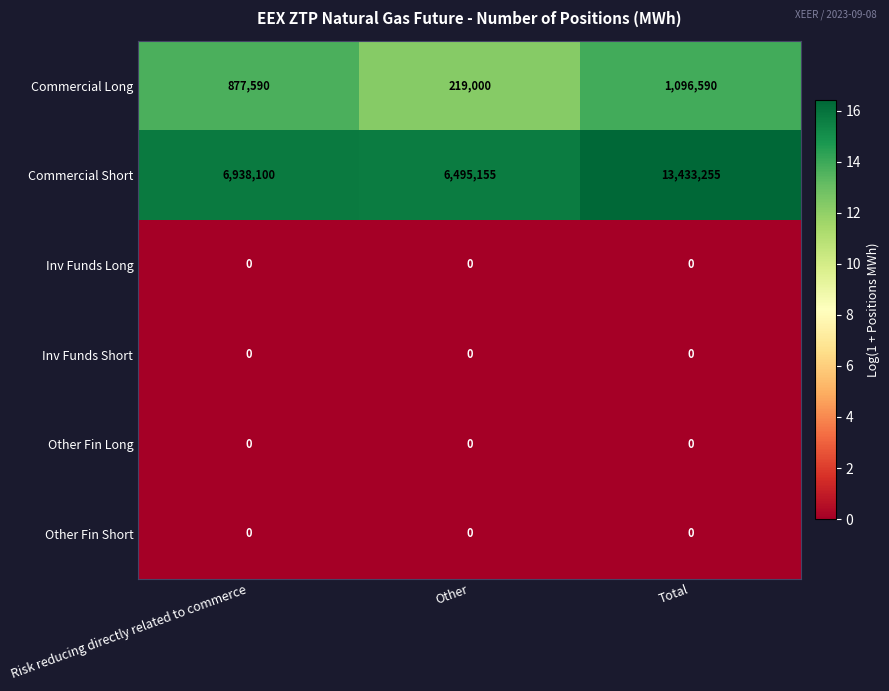

The Other Fin Short series shows 0 at Risk reducing directly related to commerce. True or false?

True